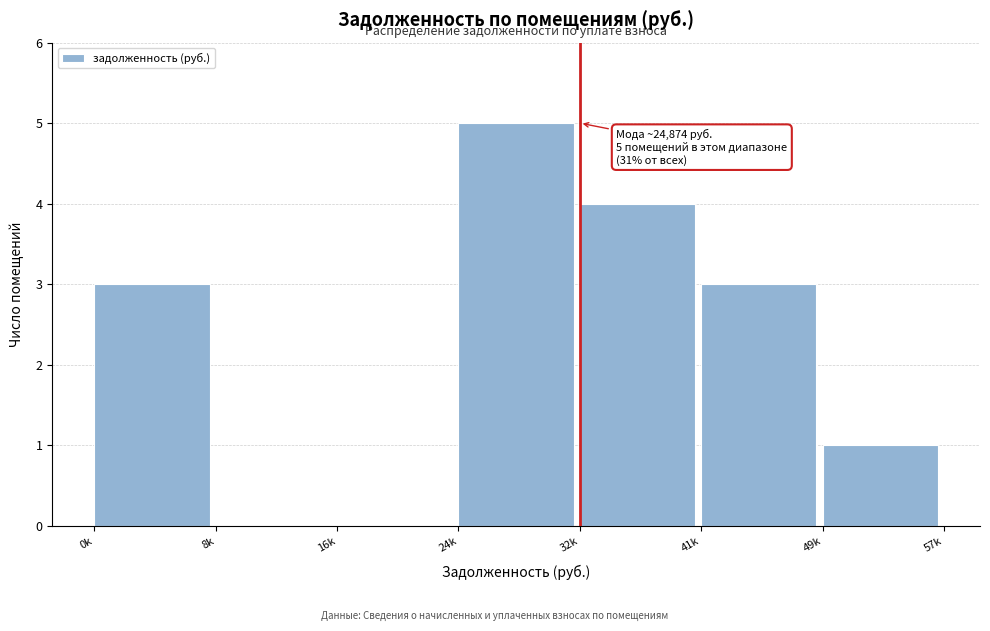

Reading left to right, what are all the values shown in this chart?

0k=3	8k=0	16k=0	24k=5	32k=4	41k=3	49k=1